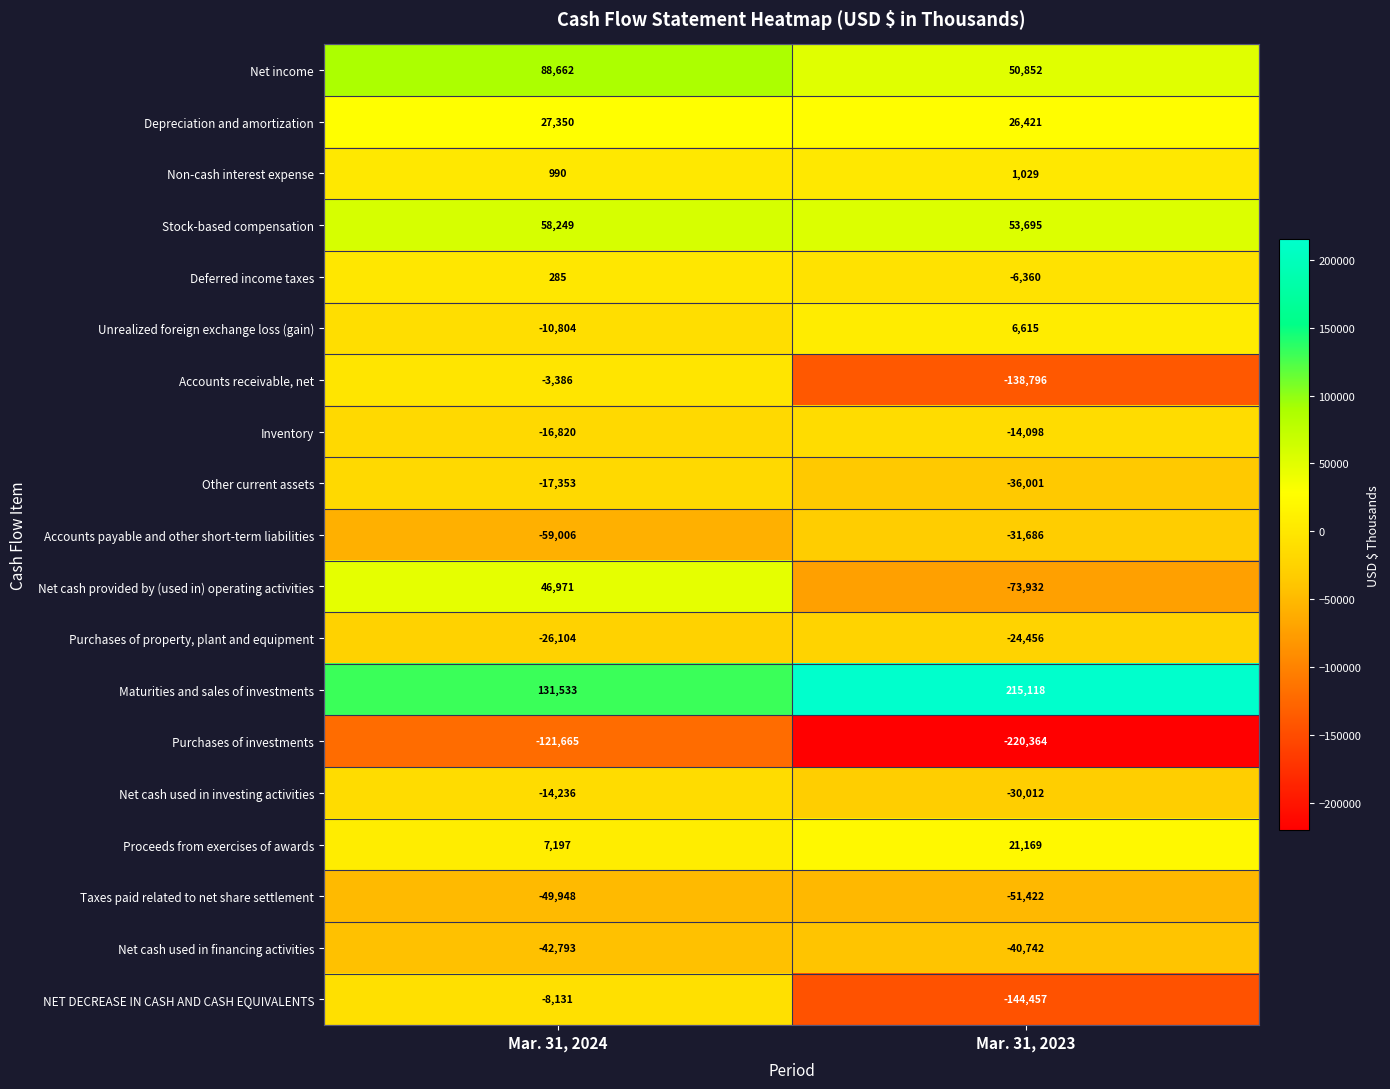

Is the value of Non-cash interest expense at Mar. 31, 2024 greater than the value of Net cash provided by (used in) operating activities at Mar. 31, 2024?

No